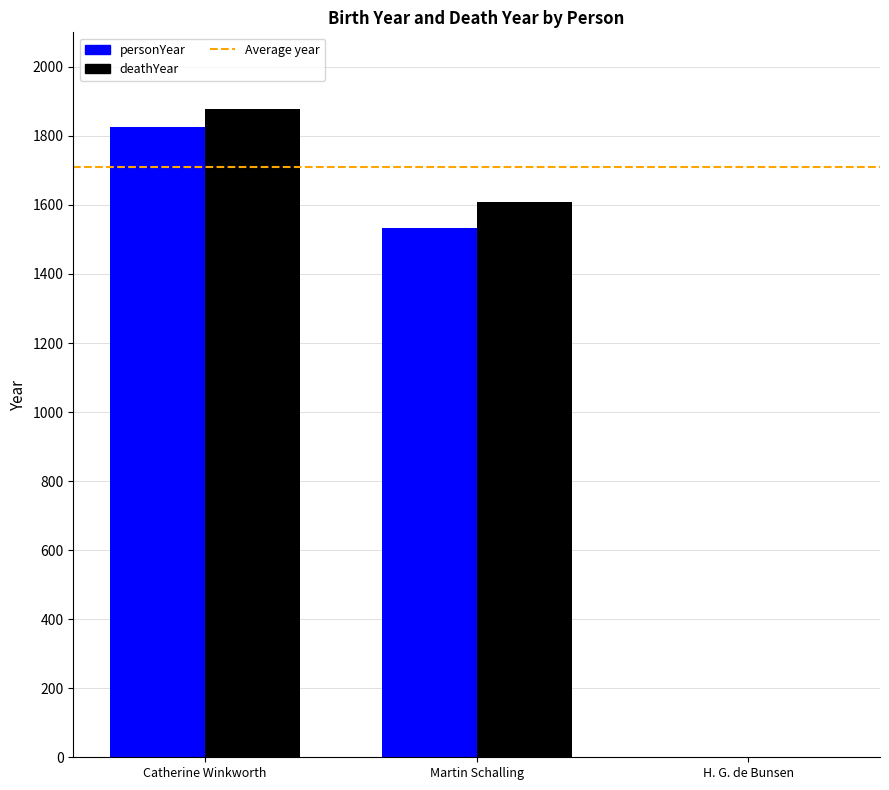

At which category does the chart reach its peak across all series?

Catherine Winkworth